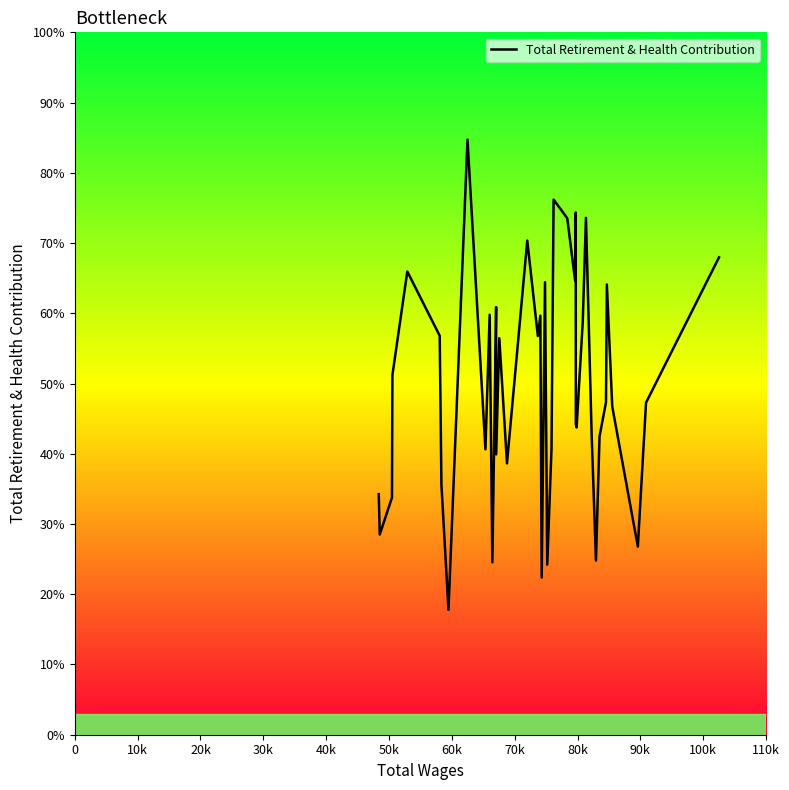

Is this an area chart (filled region under the line)?

No